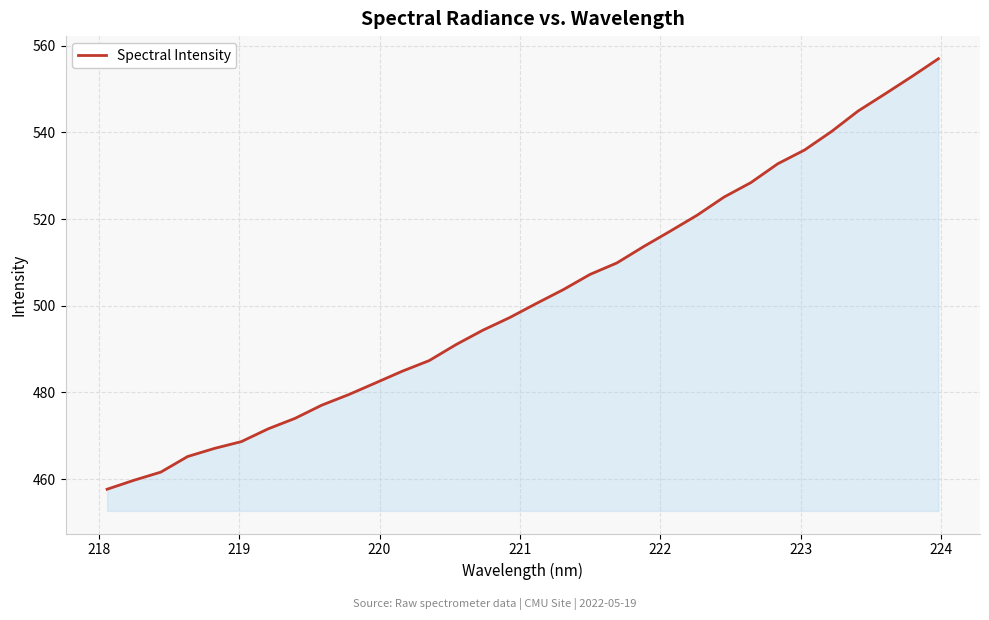

What is the greatest value displayed?

557.0